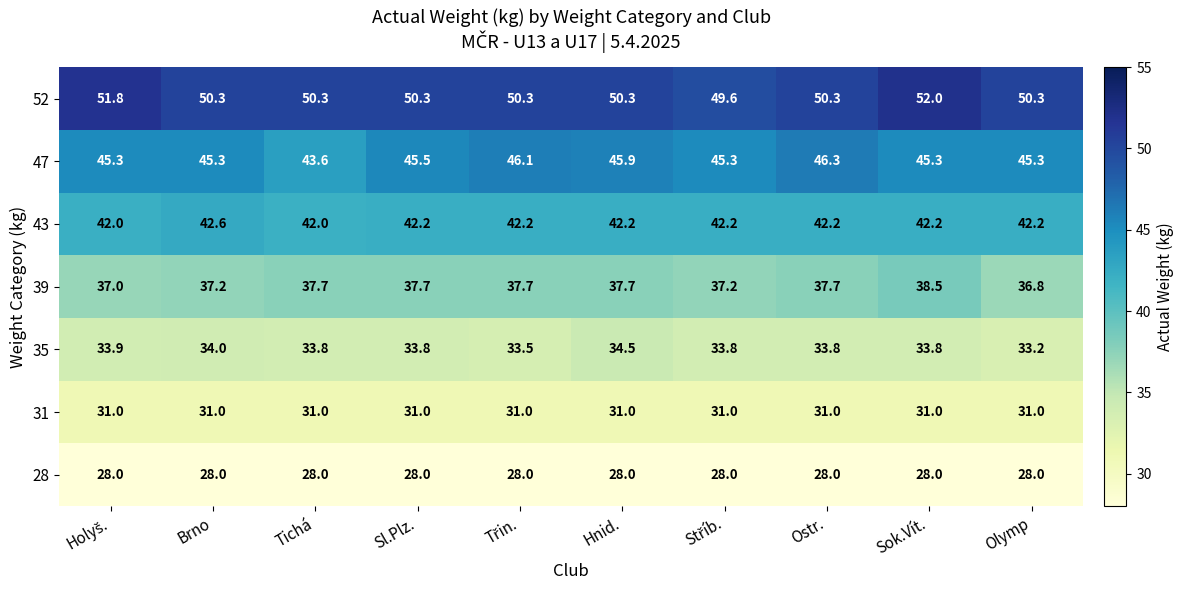

What is the smallest value displayed?

28.0